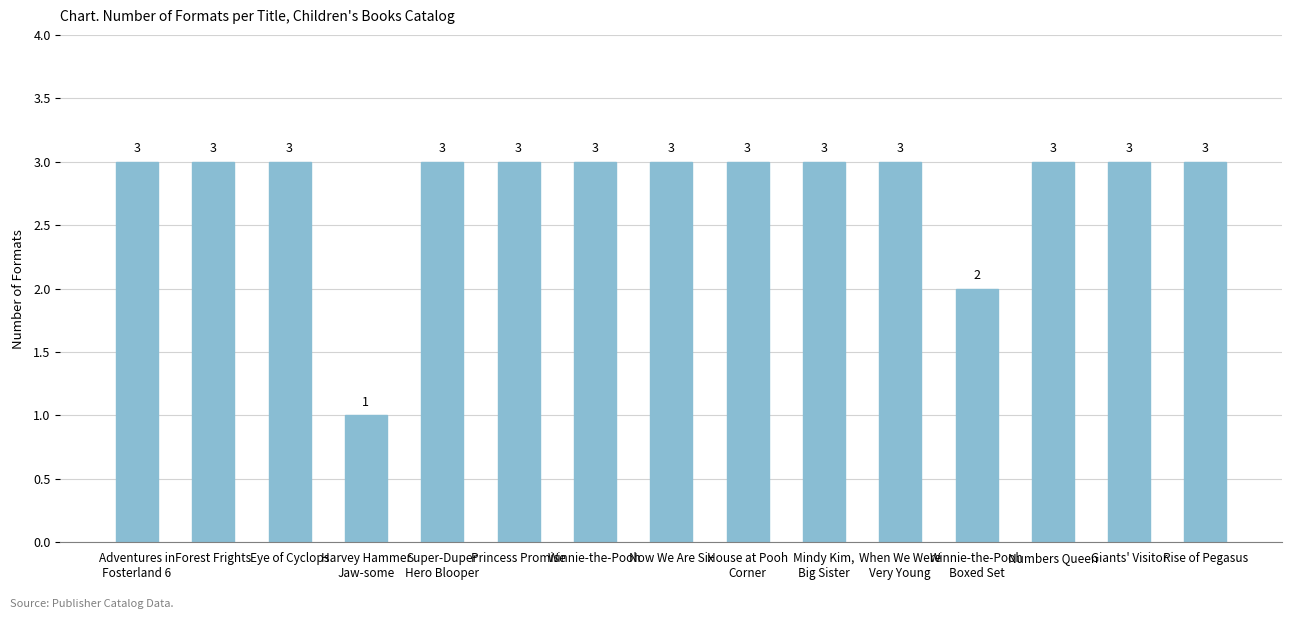

Approximately how many times larger is the value at Rise of Pegasus compared to Now We Are Six?

1.0